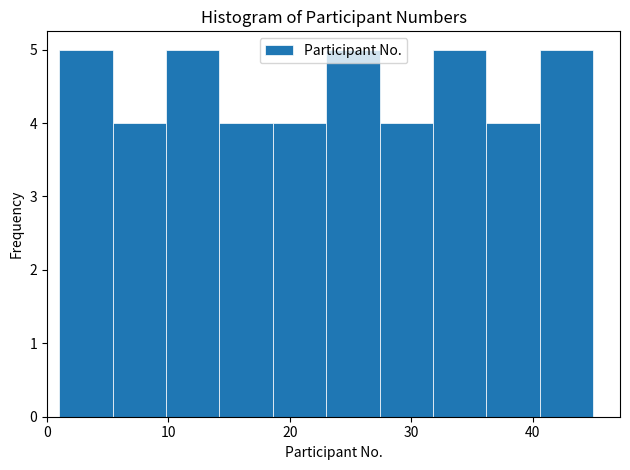

Reading left to right, list every bar in this chart as the range it spans on the x-axis followed by its height. Neither the bar edges nor the heights are printed on the chart, so give them approximately, as read against the axes.

1.0 to 5.4: 5
5.4 to 9.8: 4
9.8 to 14.2: 5
14.2 to 18.6: 4
18.6 to 23.0: 4
23.0 to 27.4: 5
27.4 to 31.8: 4
31.8 to 36.2: 5
36.2 to 40.6: 4
40.6 to 45.0: 5